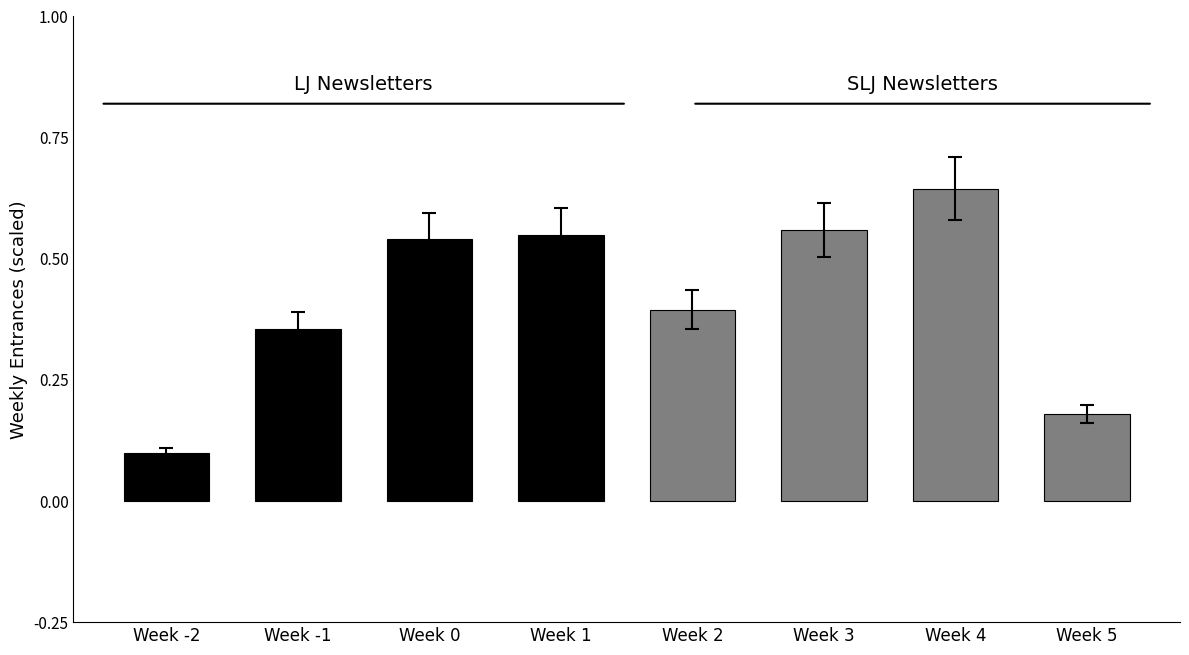

Is it true that the value at Week 5 is 0.3?

False